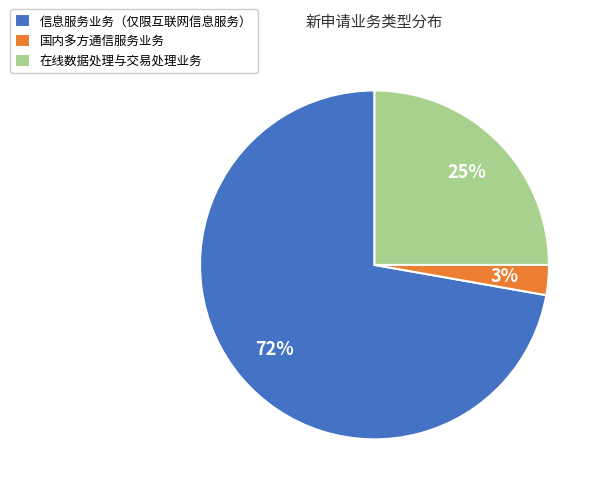

To the nearest percent, what is the difference between the largest and smallest slice percentages?

69%